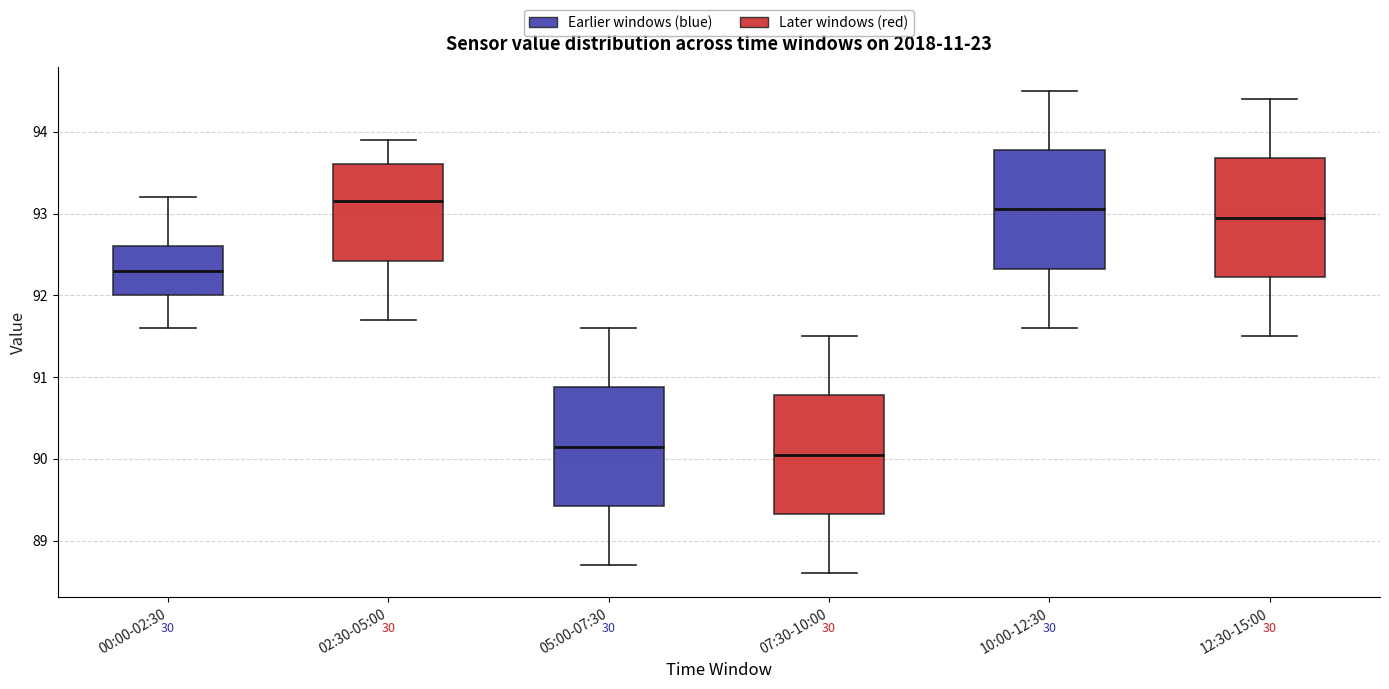

Reading left to right, transcribe this box plot: for each box, give where its median line is, the range the box spans, and where its two whiskers end, as read against the y-axis. The values are not printed on the chart, so give them approximately, as read against the axis.

00:00-02:30: median 92.3, box 92.0 to 92.6, whiskers 91.6 to 93.2
02:30-05:00: median 93.2, box 92.4 to 93.6, whiskers 91.7 to 93.9
05:00-07:30: median 90.2, box 89.4 to 90.9, whiskers 88.7 to 91.6
07:30-10:00: median 90.1, box 89.3 to 90.8, whiskers 88.6 to 91.5
10:00-12:30: median 93.1, box 92.3 to 93.8, whiskers 91.6 to 94.5
12:30-15:00: median 93.0, box 92.2 to 93.7, whiskers 91.5 to 94.4